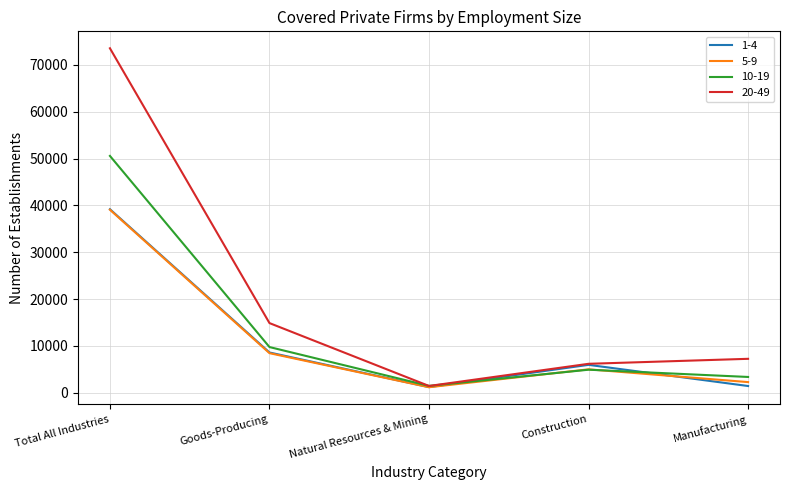

What is the difference between the second highest and second lowest values in the 1-4 series?

7158